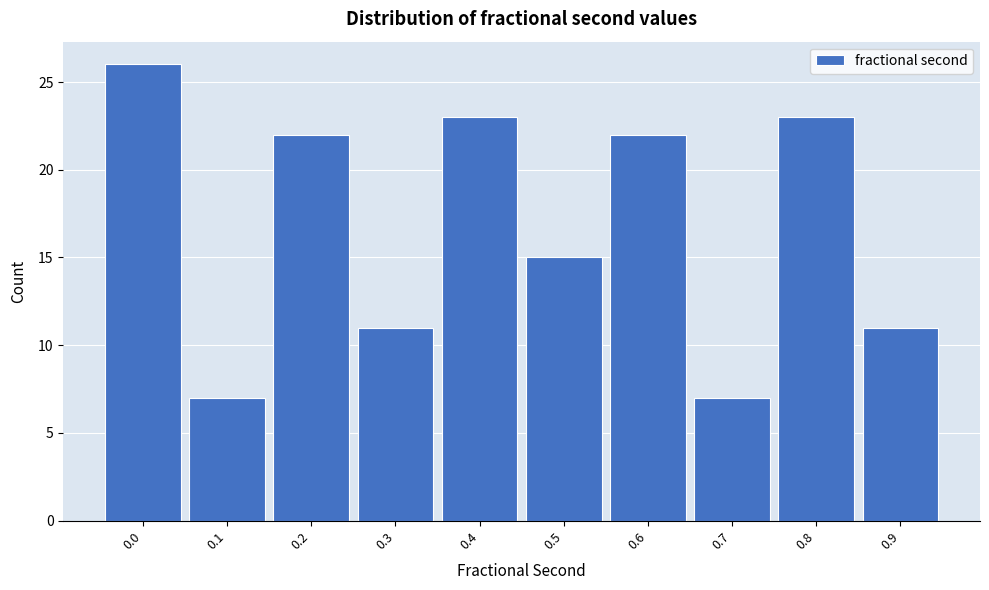

Reading right to left, what are all the values shown in this chart?

0.9=11	0.8=23	0.7=7	0.6=22	0.5=15	0.4=23	0.3=11	0.2=22	0.1=7	0.0=26